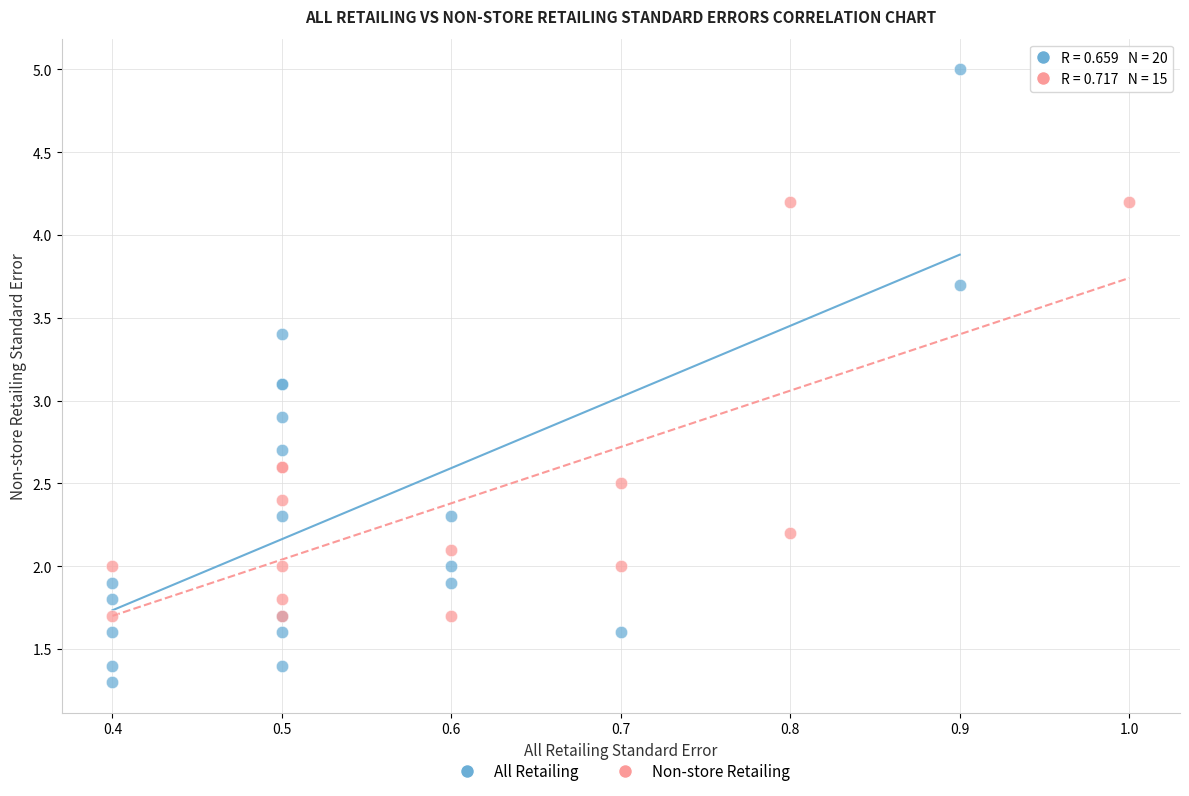

Which series reaches the maximum Y coordinate?

All Retailing